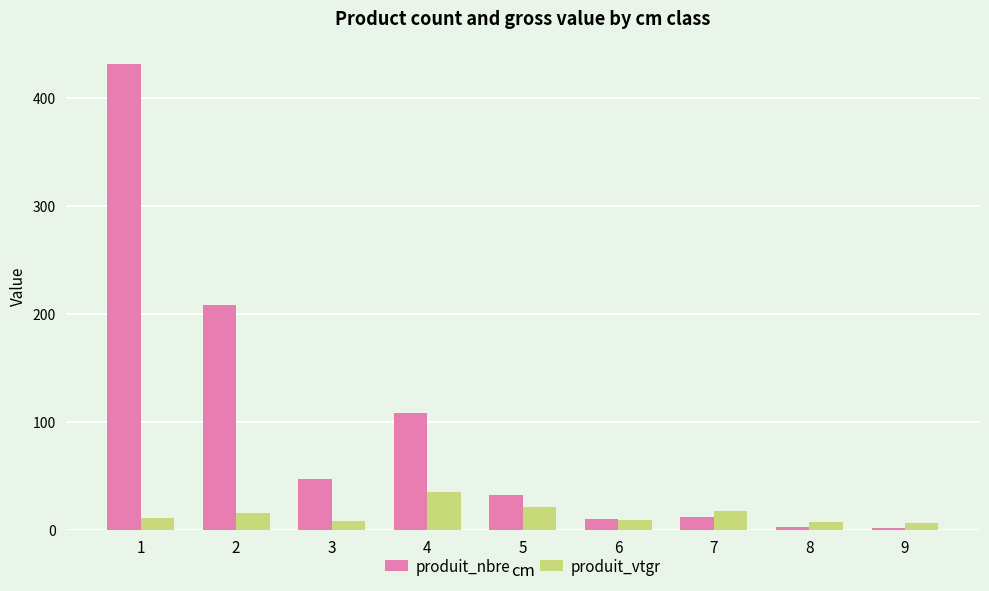

What is the total value across all series at 8?

10.4